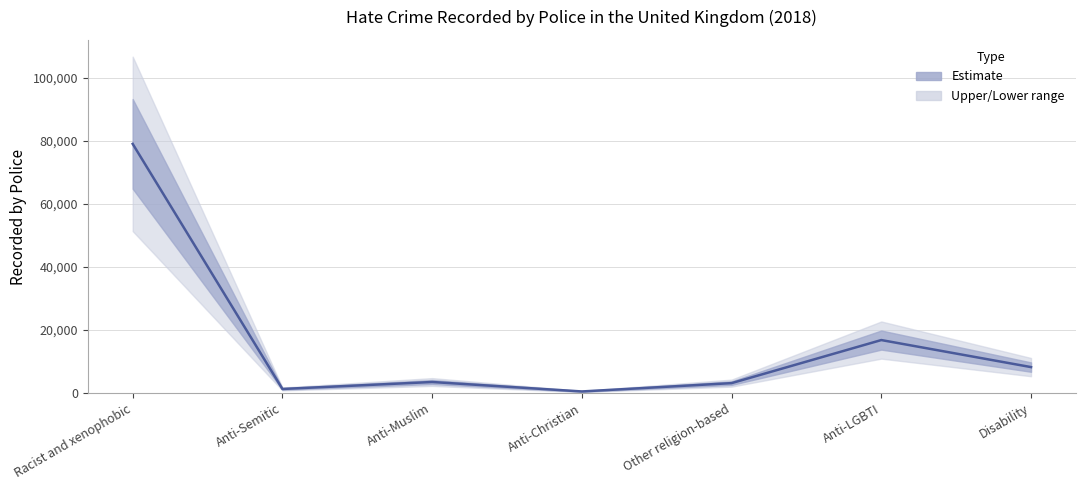

What is the label of the 1st point from the right?

Disability